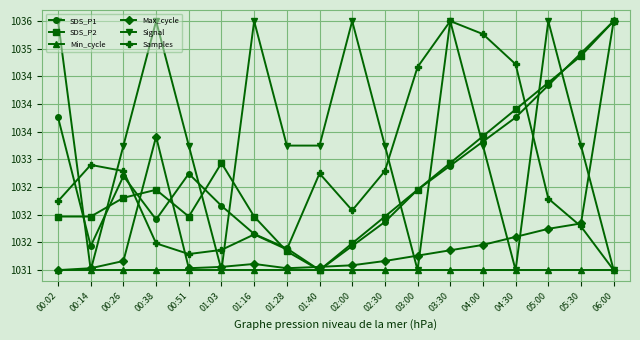

Rank the series at 00:26 from highest to lowest value.

Signal, Samples, SDS_P1, SDS_P2, Max_cycle, Min_cycle